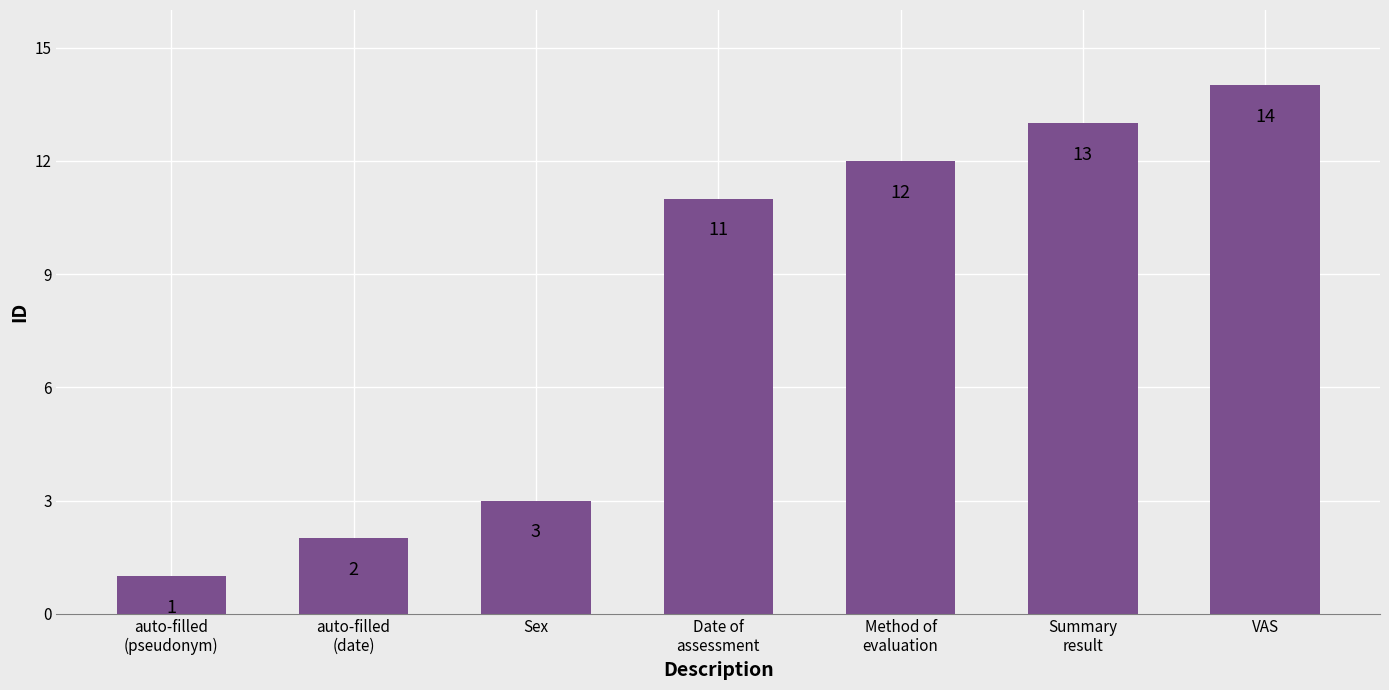

The chart shows a value of 1 at auto-filled
(pseudonym). True or false?

True